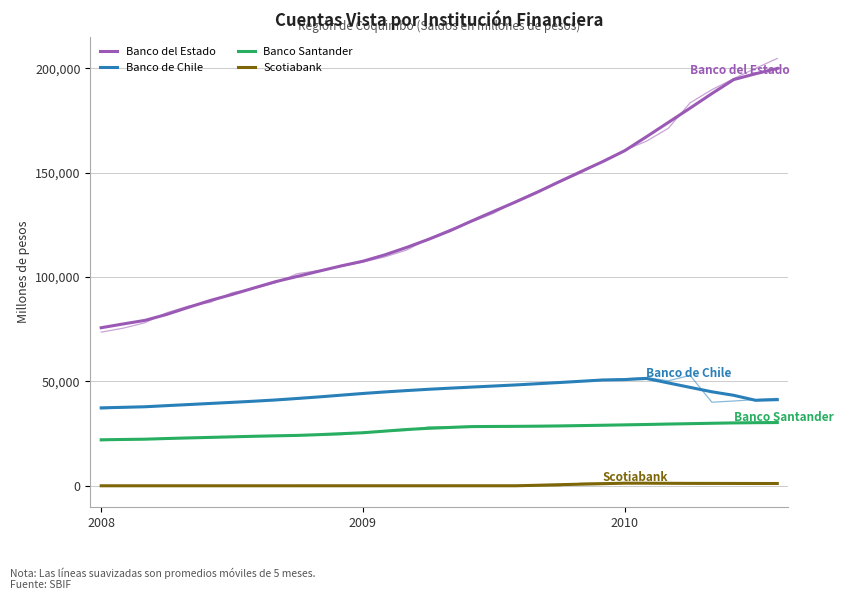

What is the difference between the Banco de Chile values at 2008 and 27?

9801.3